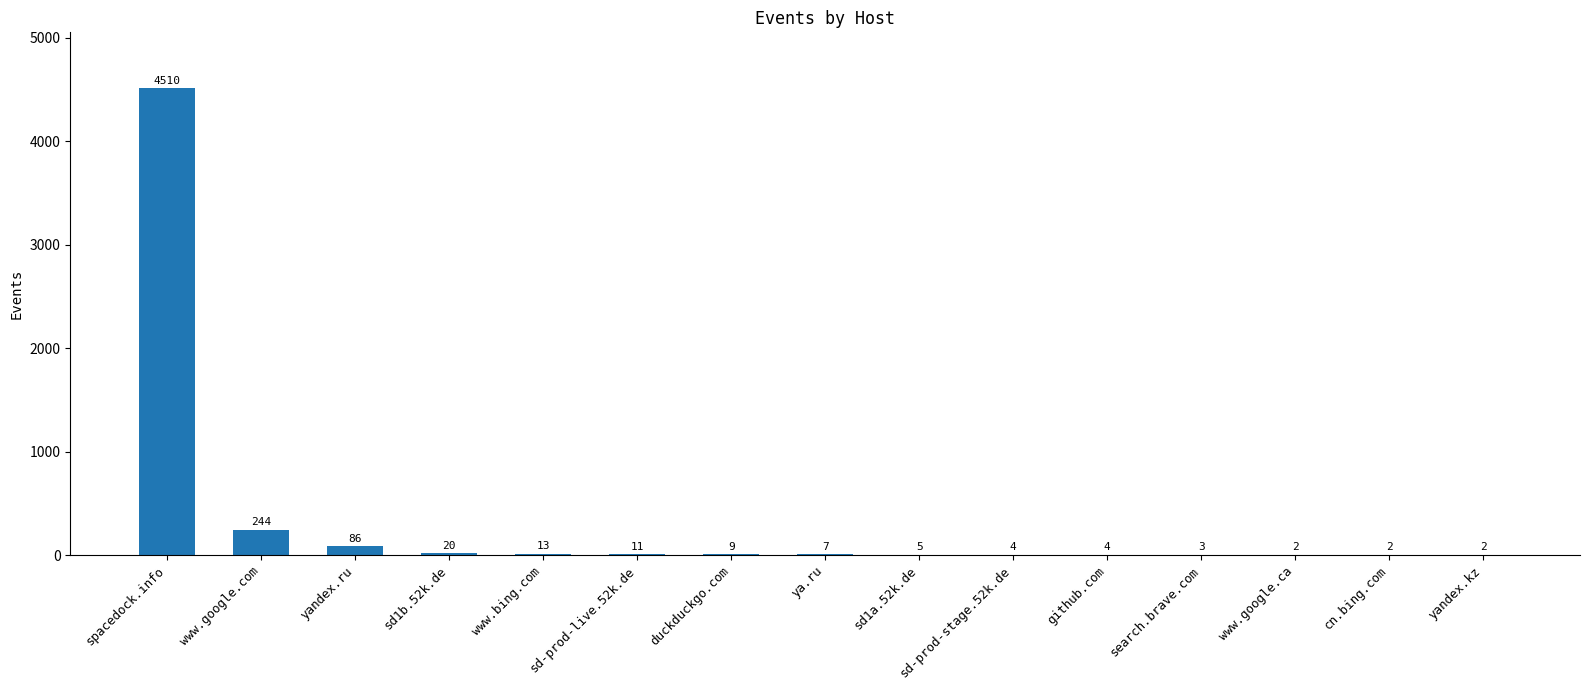

Reading left to right, what are all the values shown in this chart?

spacedock.info=4510	www.google.com=244	yandex.ru=86	sd1b.52k.de=20	www.bing.com=13	sd-prod-live.52k.de=11	duckduckgo.com=9	ya.ru=7	sd1a.52k.de=5	sd-prod-stage.52k.de=4	github.com=4	search.brave.com=3	www.google.ca=2	cn.bing.com=2	yandex.kz=2